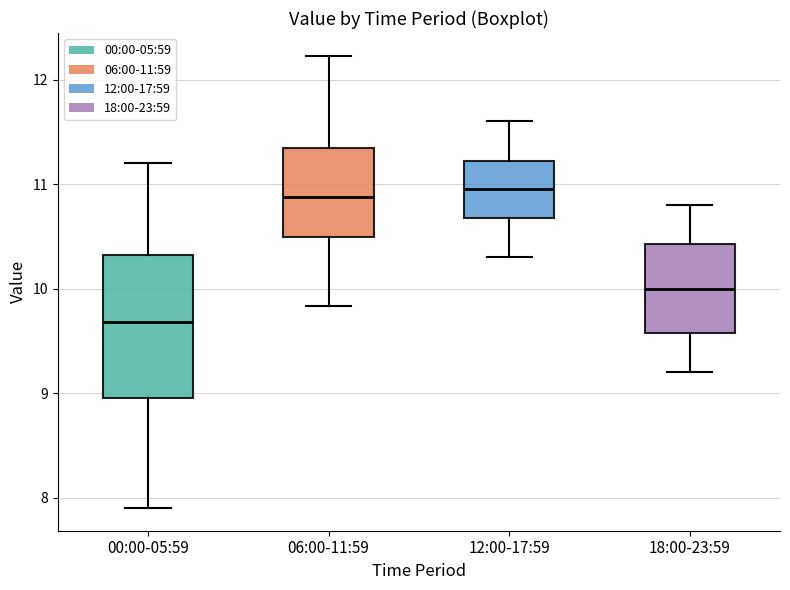

Where does the upper whisker of the box for 06:00-11:59 end on the y-axis? The values are not printed on the chart, so give them approximately, as read against the axis.

12.2